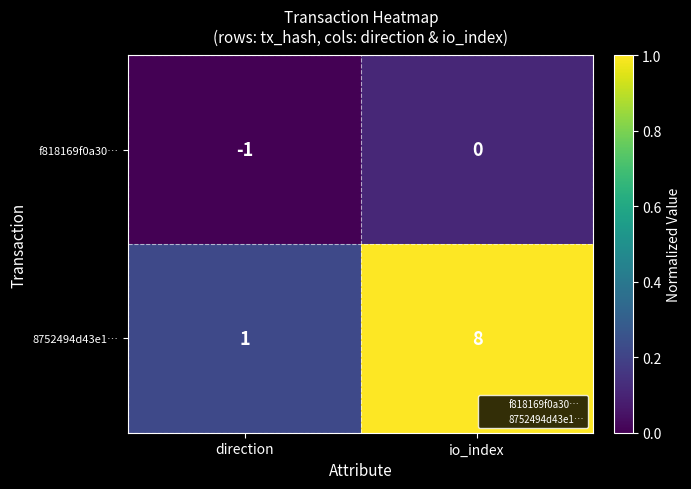

What is the total value across all series at io_index?

8